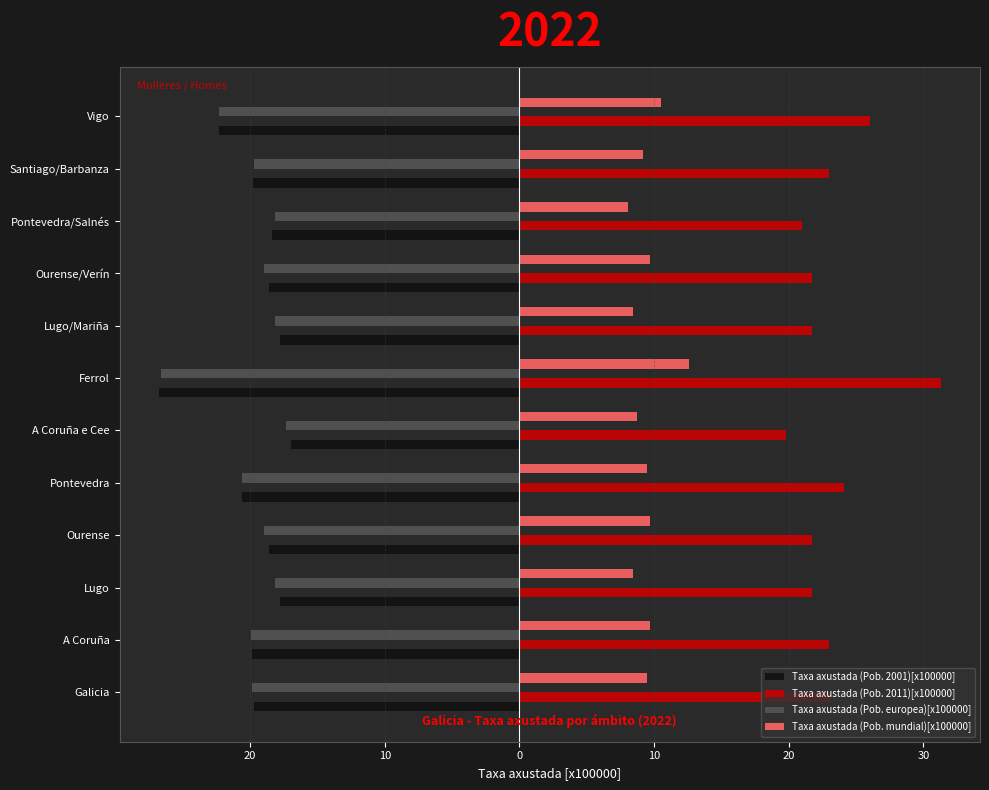

What is the average value of the Taxa axustada (Pob. mundial)[x100000] series?

9.5